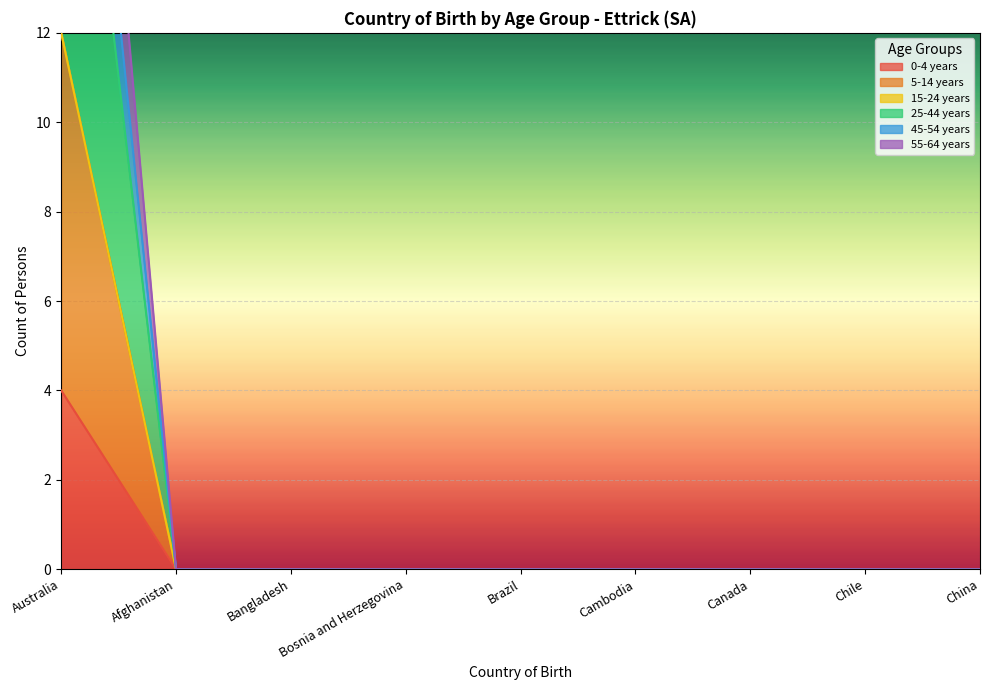

Is the value of 55-64 years at Bosnia and Herzegovina greater than the value of 0-4 years at Bosnia and Herzegovina?

No